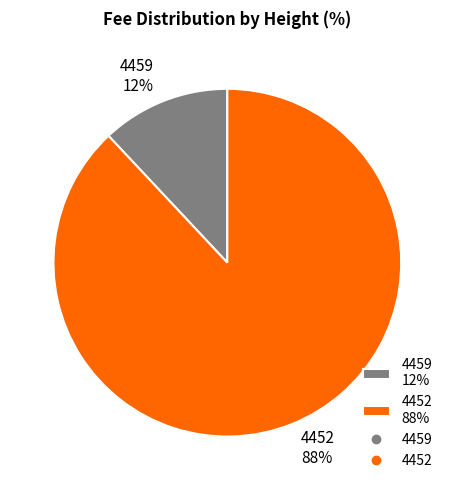

Combined, do 4459 and 4452 account for over 50%?

Yes